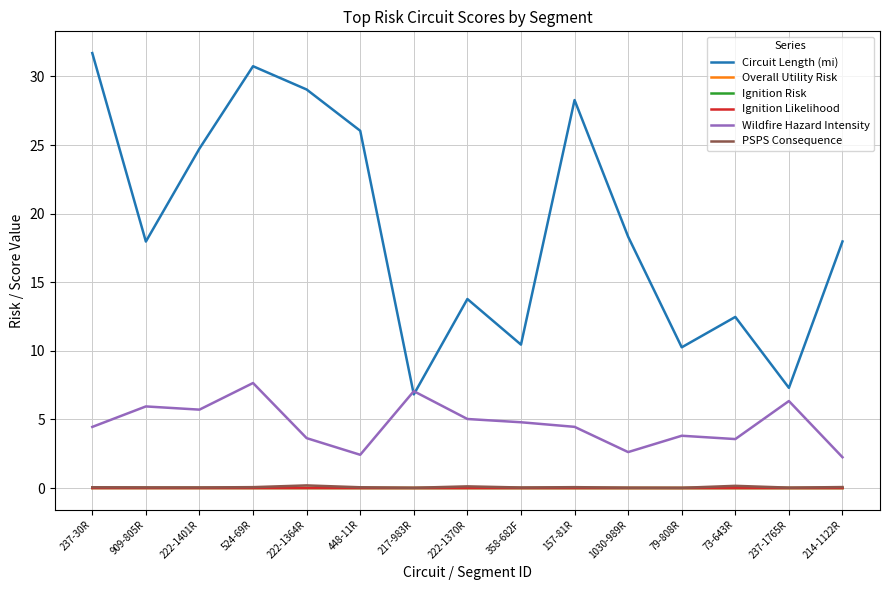

Between 222-1370R and 157-81R, which series saw the biggest shift?

Circuit Length (mi)